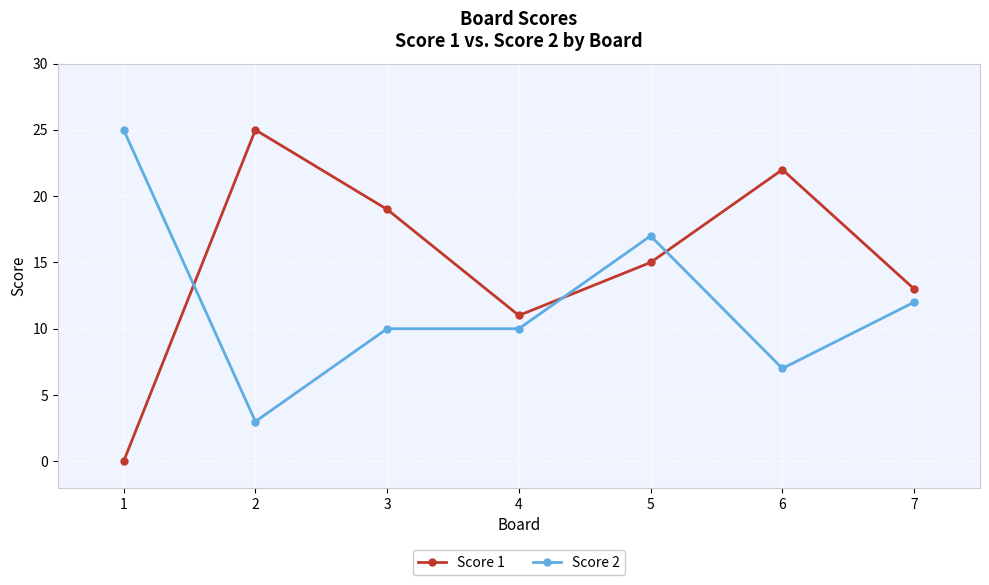

At how many categories does at least one series exceed 24?

2